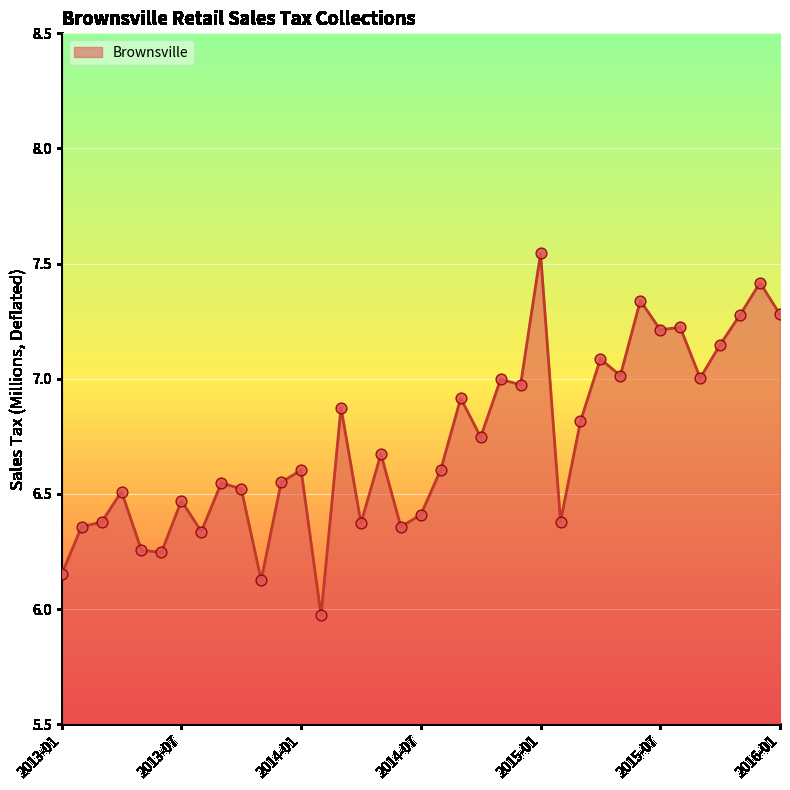

What is the smallest value displayed?

6.0